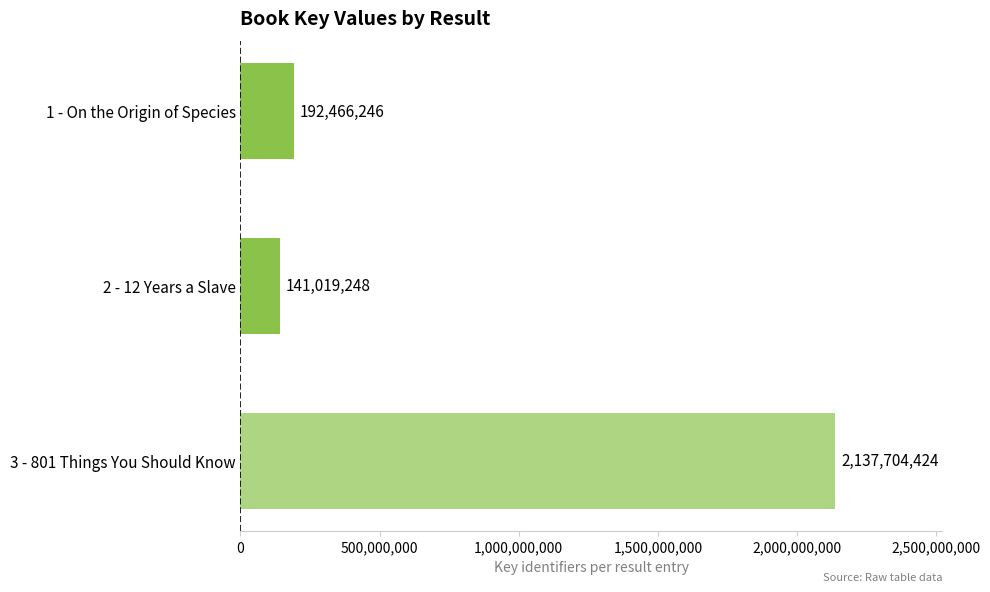

Which category has the lowest value across all series?

2 - 12 Years a Slave